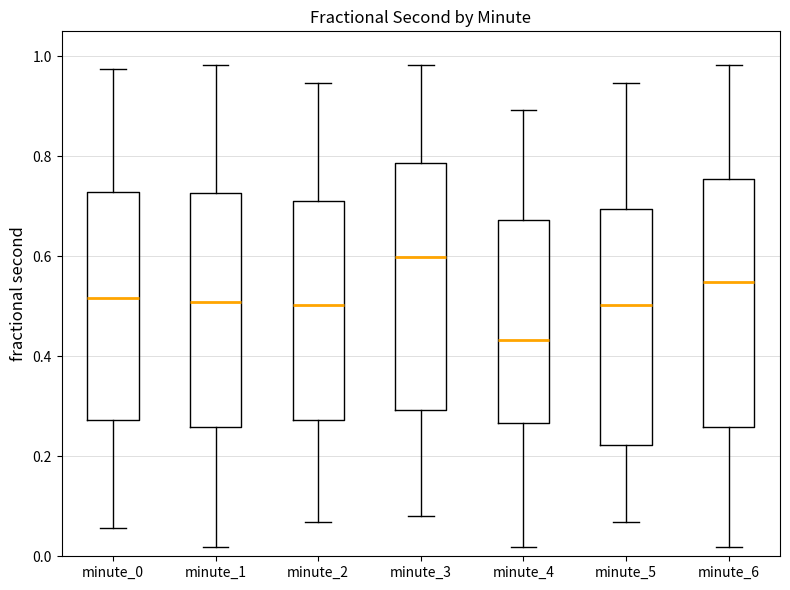

Where does the upper whisker of the box for minute_6 end on the y-axis? The values are not printed on the chart, so give them approximately, as read against the axis.

0.98